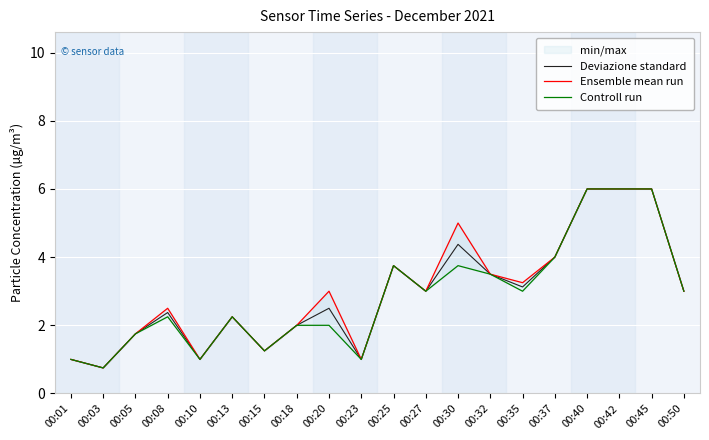

What are all the series names shown in the legend?

Deviazione standard, Ensemble mean run, Controll run